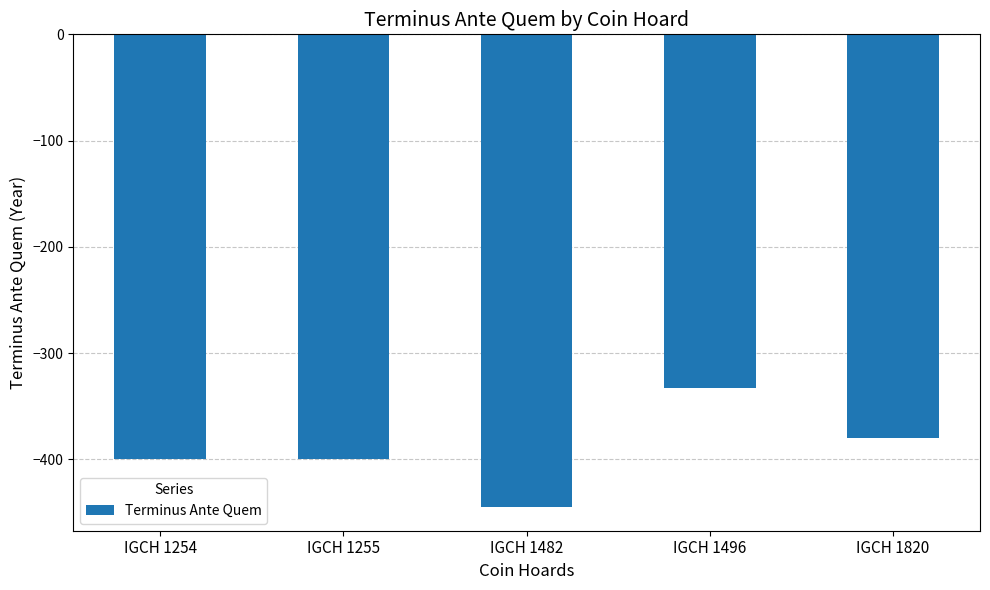

What is the approximate value at IGCH 1255?

-400